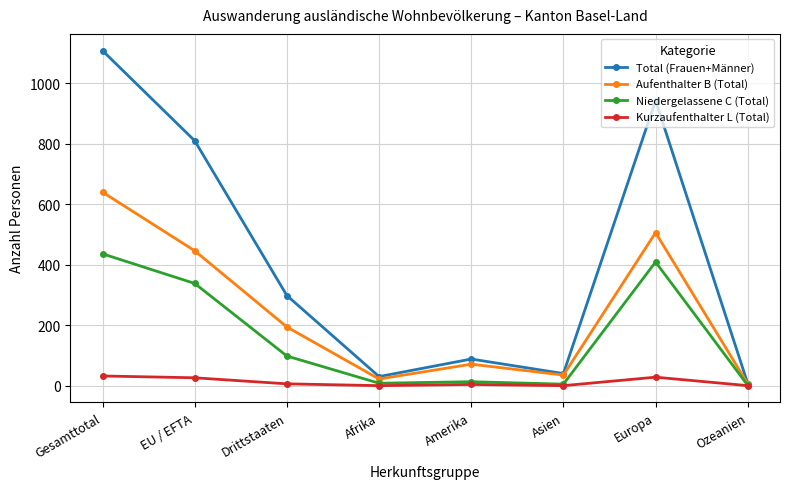

At which label does Aufenthalter B (Total) reach its minimum?

Ozeanien